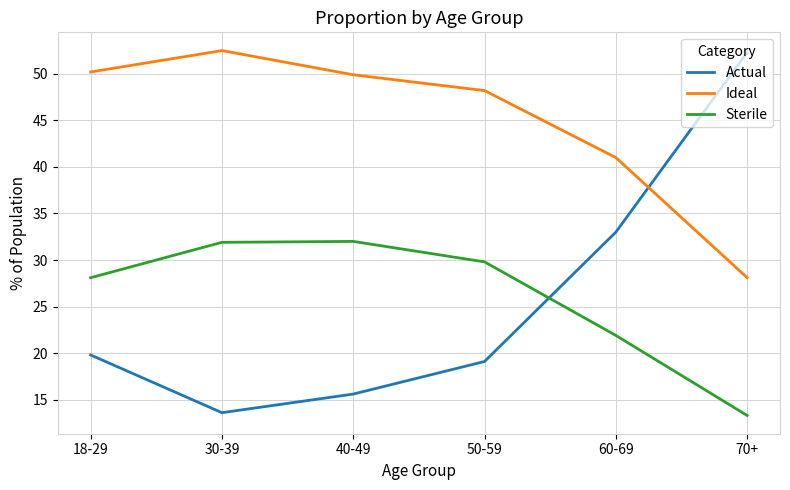

The value of Ideal at 40-49 is 49.9. True or false?

True